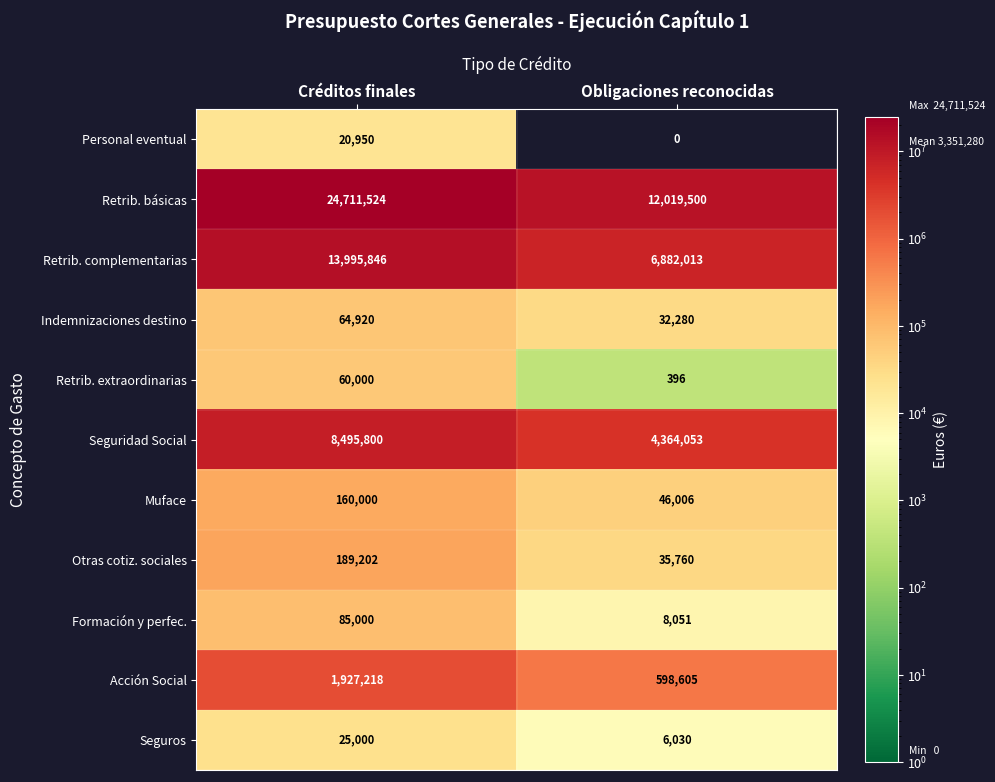

Count the number of data series in this chart.

11